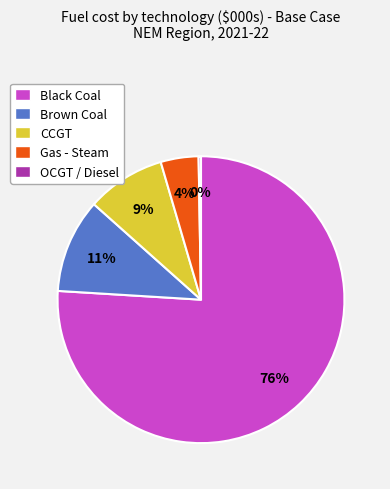

Is the sum of Black Coal and Brown Coal greater than half?

Yes